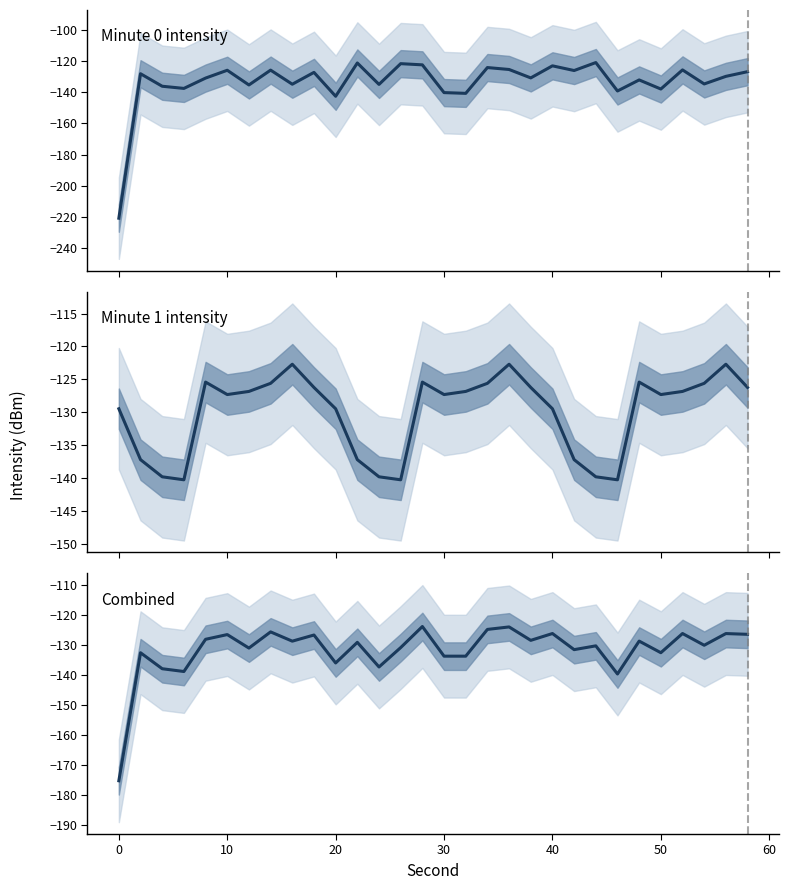

How many intersections are there between Minute 1 intensity and Minute 0 intensity?

12